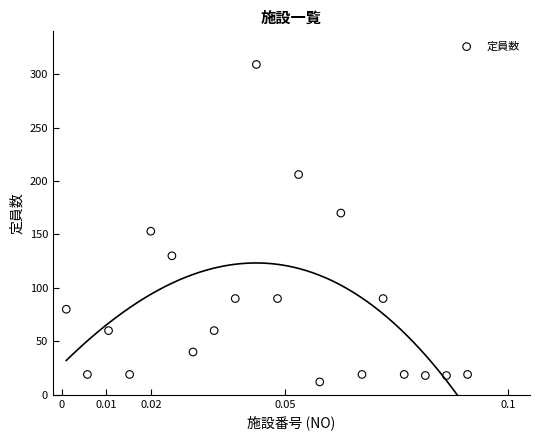

What is the range of Y values (max minus min)?

297